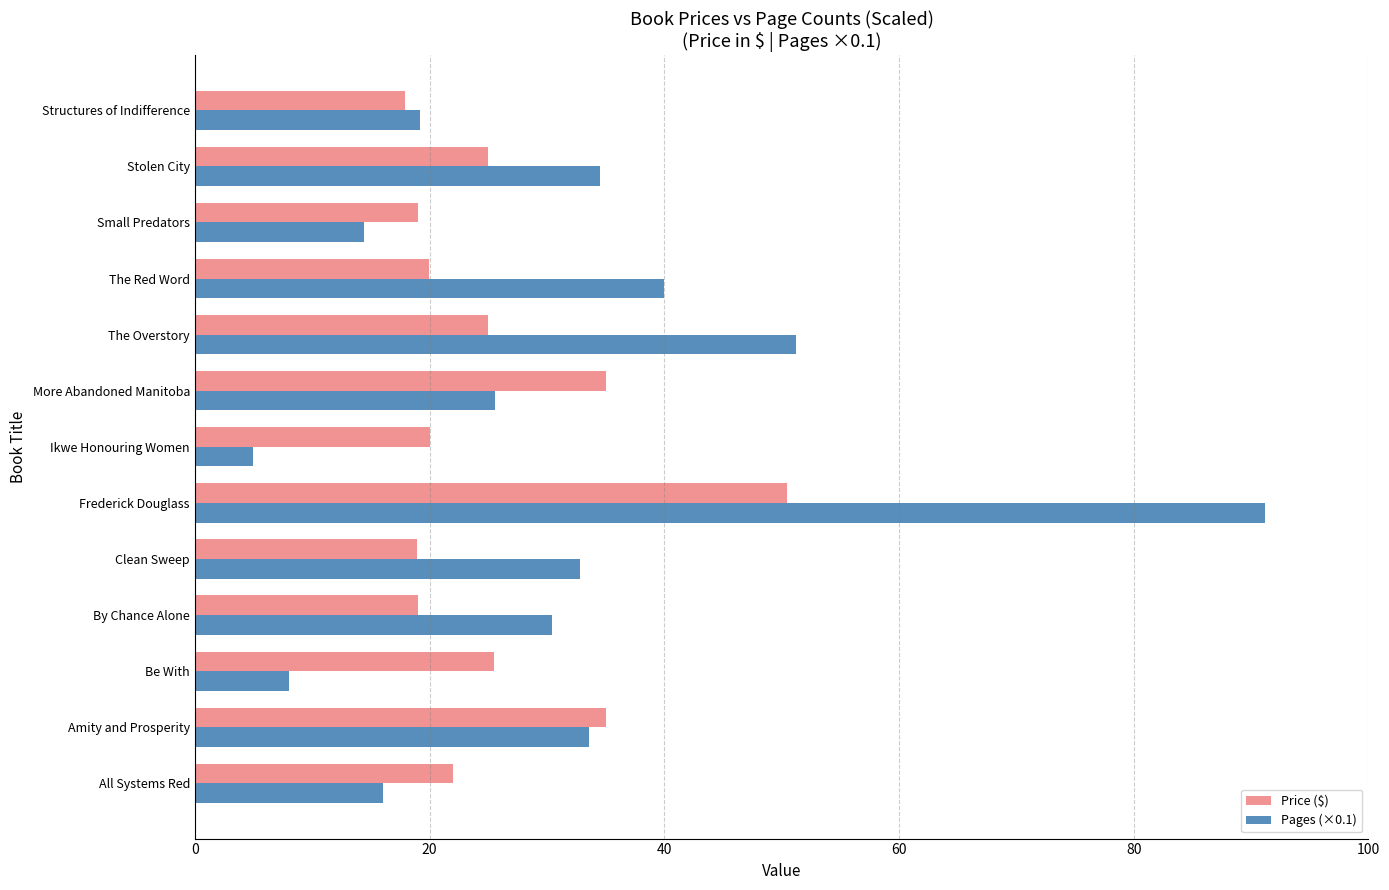

Which category has the highest value across all series?

Frederick Douglass